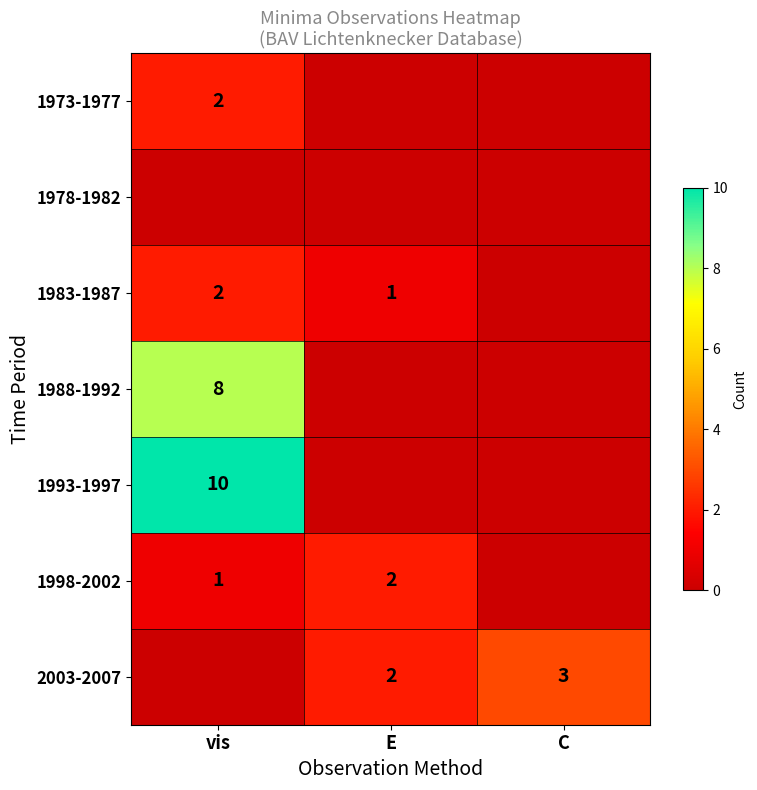

The 1983-1987 series shows 2 at vis. True or false?

True